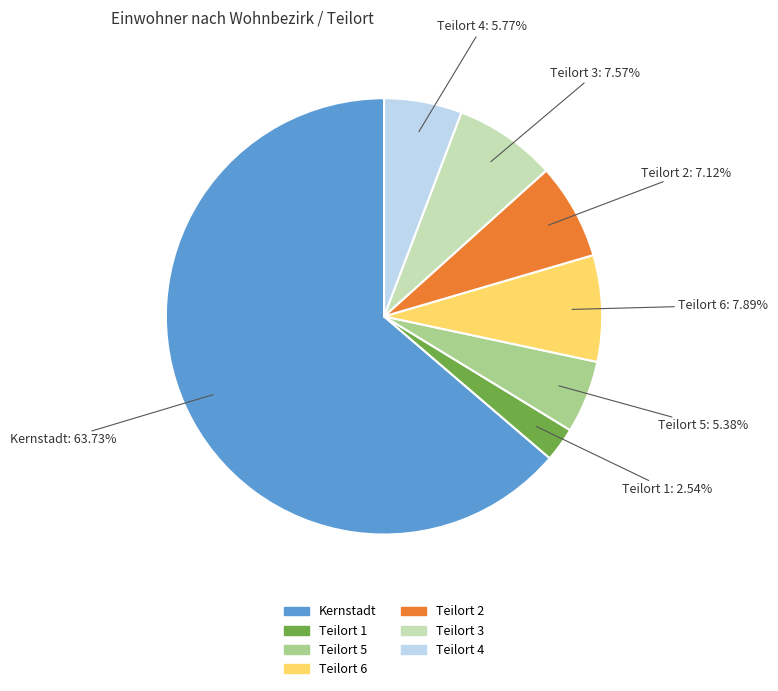

How many slices are in this pie chart?

7